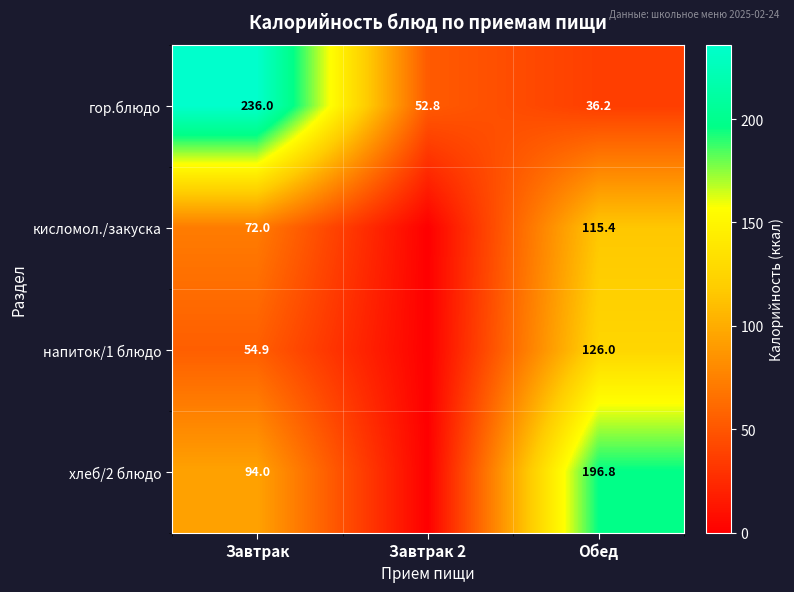

What is the difference between the гор.блюдо values at Завтрак 2 and Обед?

16.6